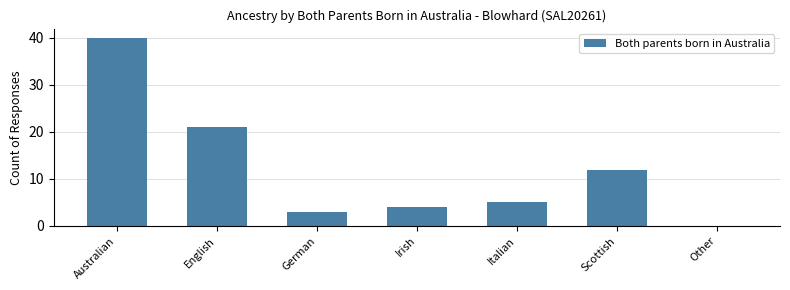

Reading right to left, extract all data points from this chart.

Other=0	Scottish=12	Italian=5	Irish=4	German=3	English=21	Australian=40